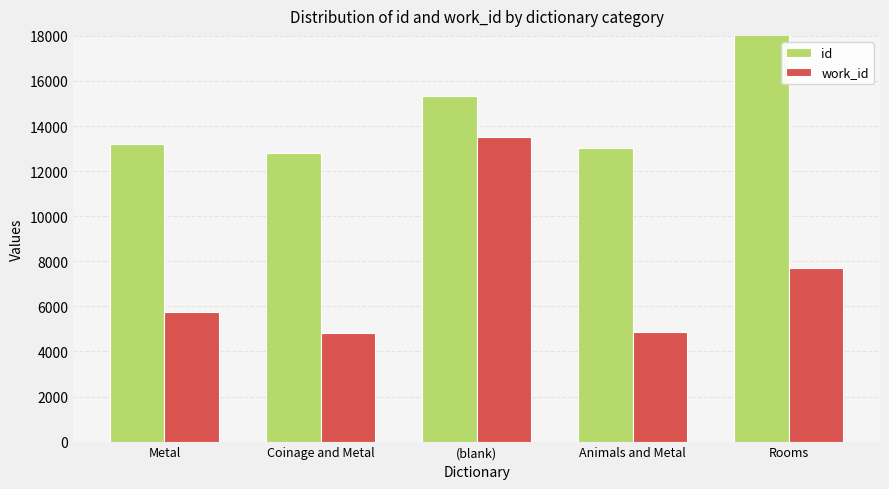

What is the label of the 5th bar from the left?

Rooms